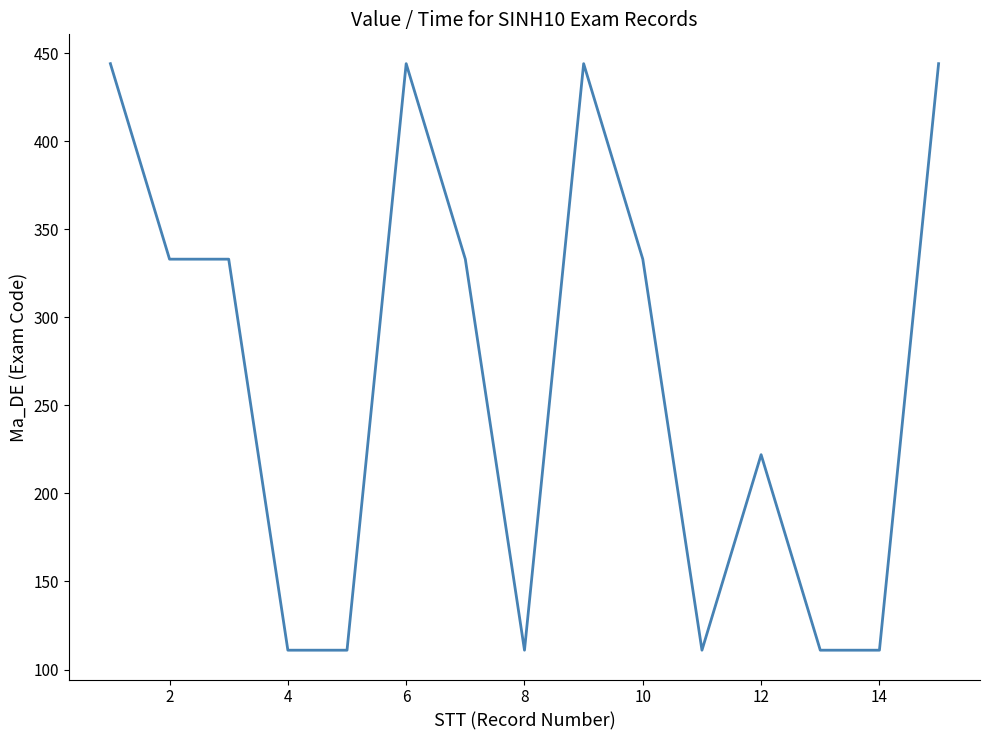

What is the greatest value displayed?

444